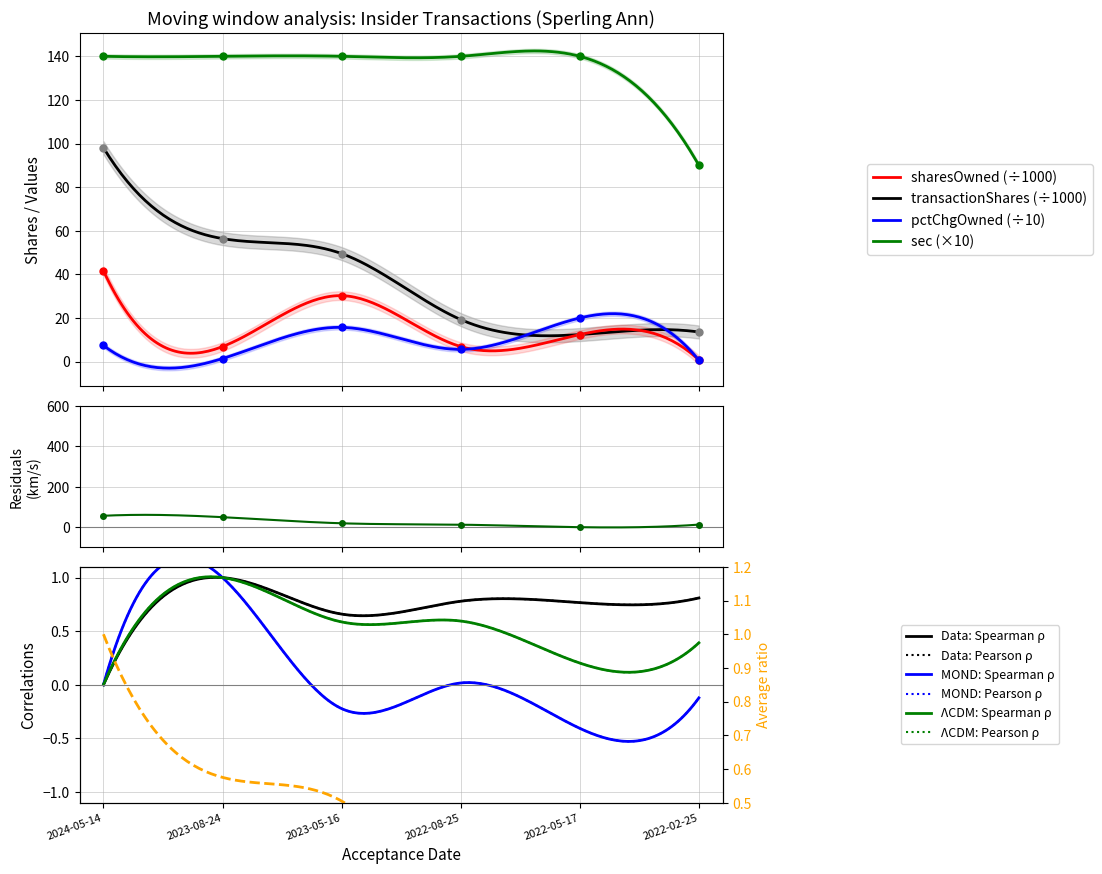

At which category does sharesOwnedFollowingTransaction reach its first local valley?

2022-05-17